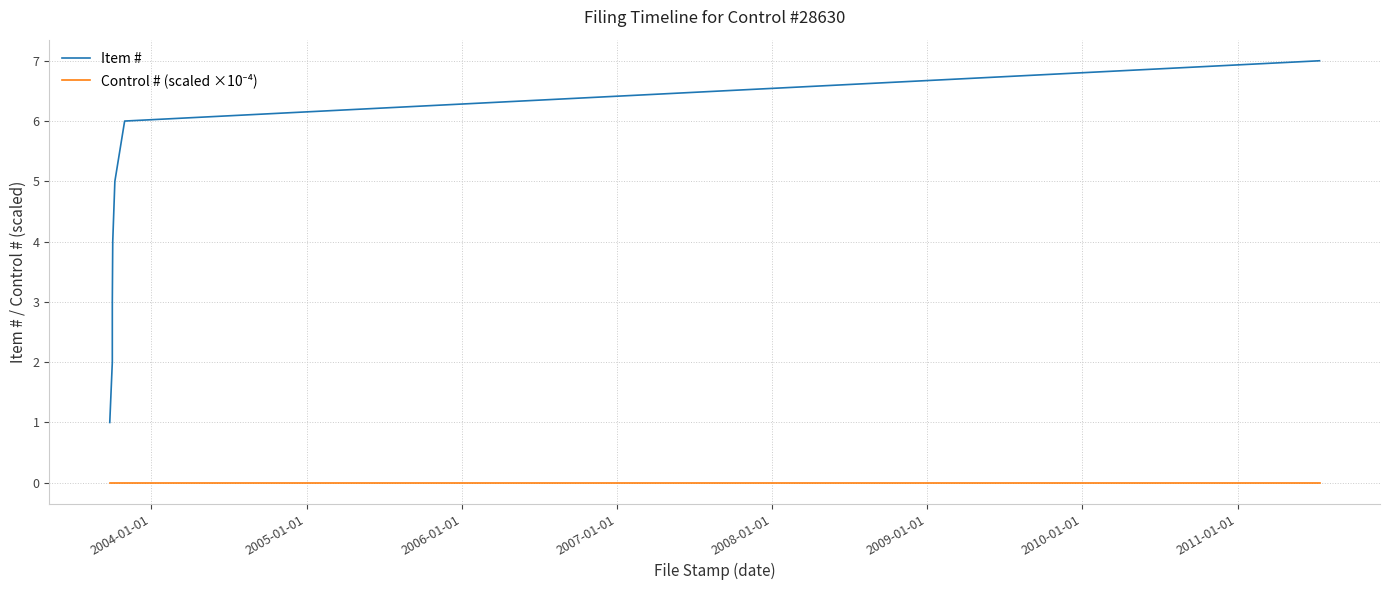

Count the number of categories in the chart.

7